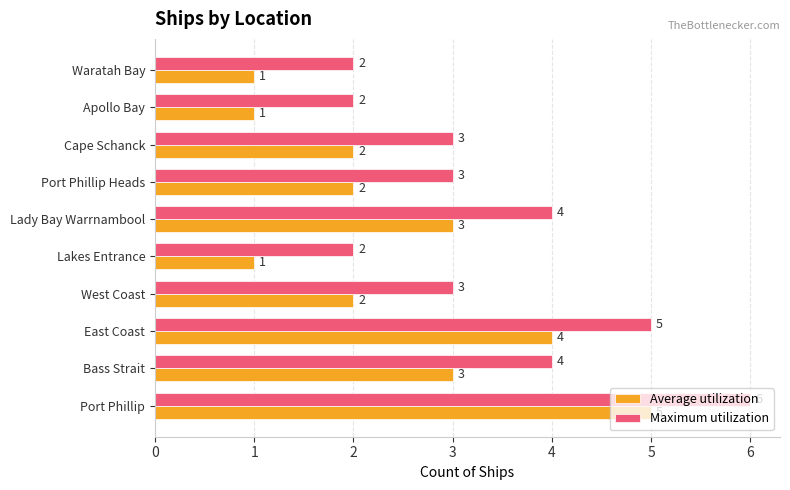

True or false: Maximum utilization has a value of 2 at Waratah Bay.

True